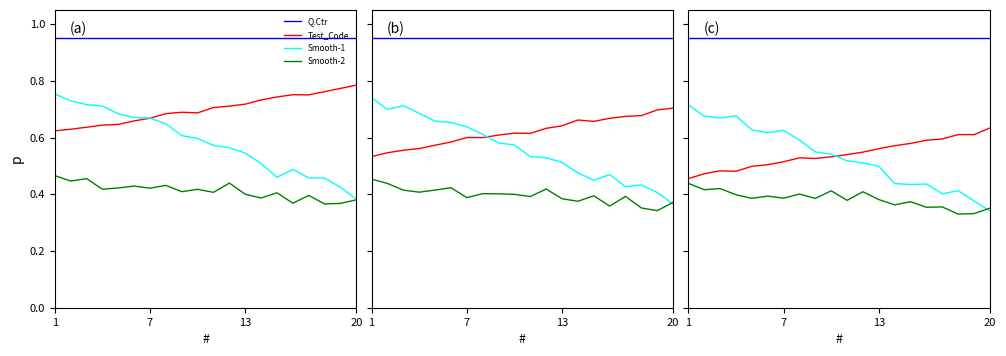

Count the number of data series in this chart.

4